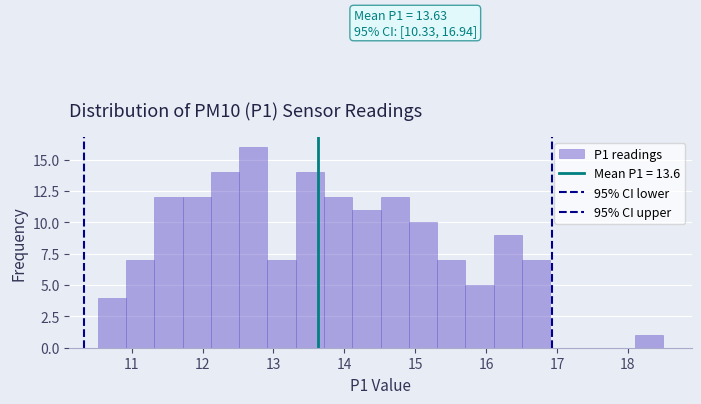

Around what value on the x-axis is the tallest bar? Give the approximate position of its centre, as read against the axis.

12.7